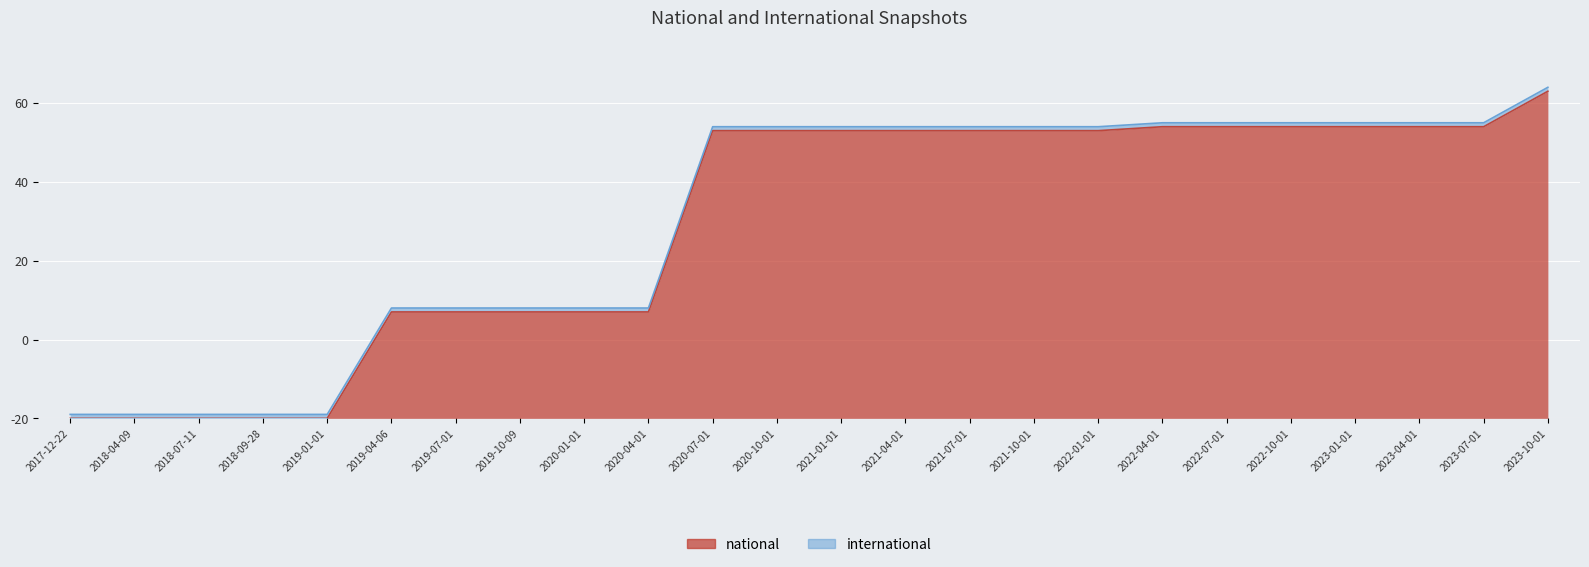

Rank the categories by value from lowest to highest.

2017-12-22, 2018-04-09, 2018-07-11, 2018-09-28, 2019-01-01, 2019-04-06, 2019-07-01, 2019-10-09, 2020-01-01, 2020-04-01, 2020-07-01, 2020-10-01, 2021-01-01, 2021-04-01, 2021-07-01, 2021-10-01, 2022-01-01, 2022-04-01, 2022-07-01, 2022-10-01, 2023-01-01, 2023-04-01, 2023-07-01, 2023-10-01